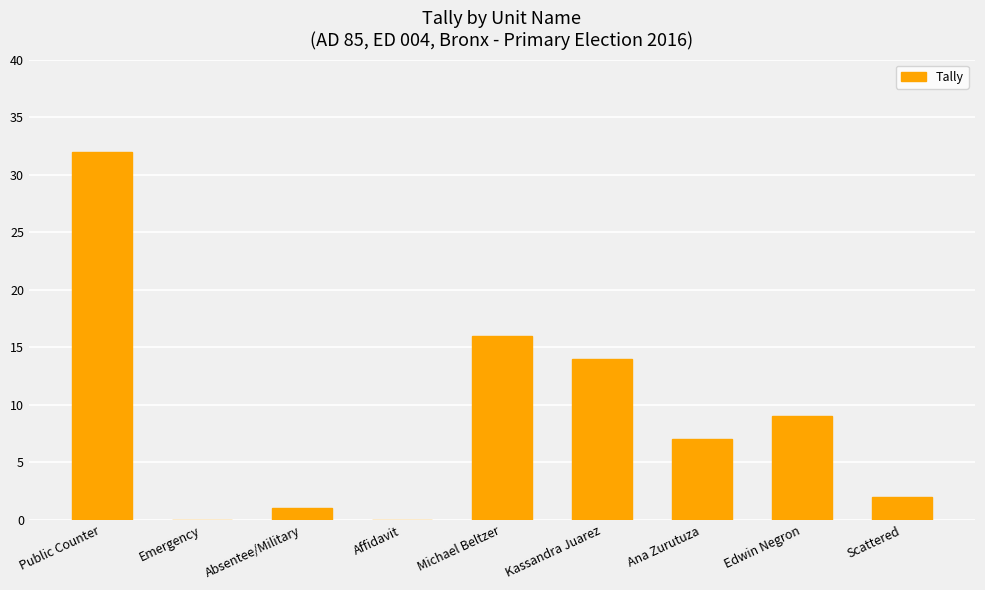

The chart shows a value of 9 at Edwin Negron. True or false?

True